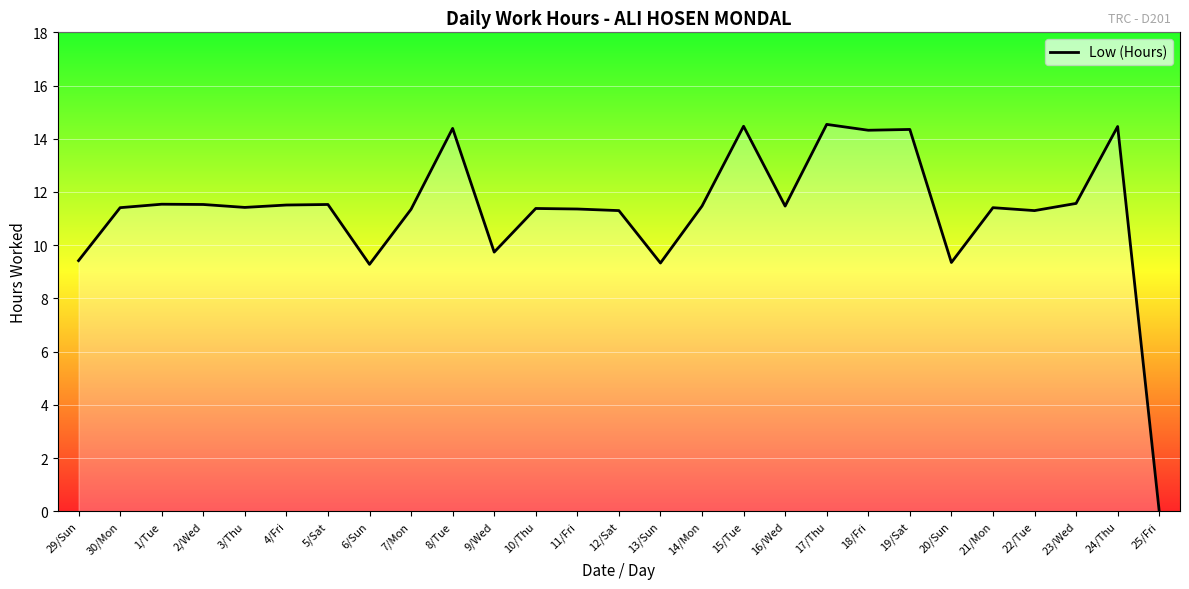

Where does the data first go above 11?

30/Mon